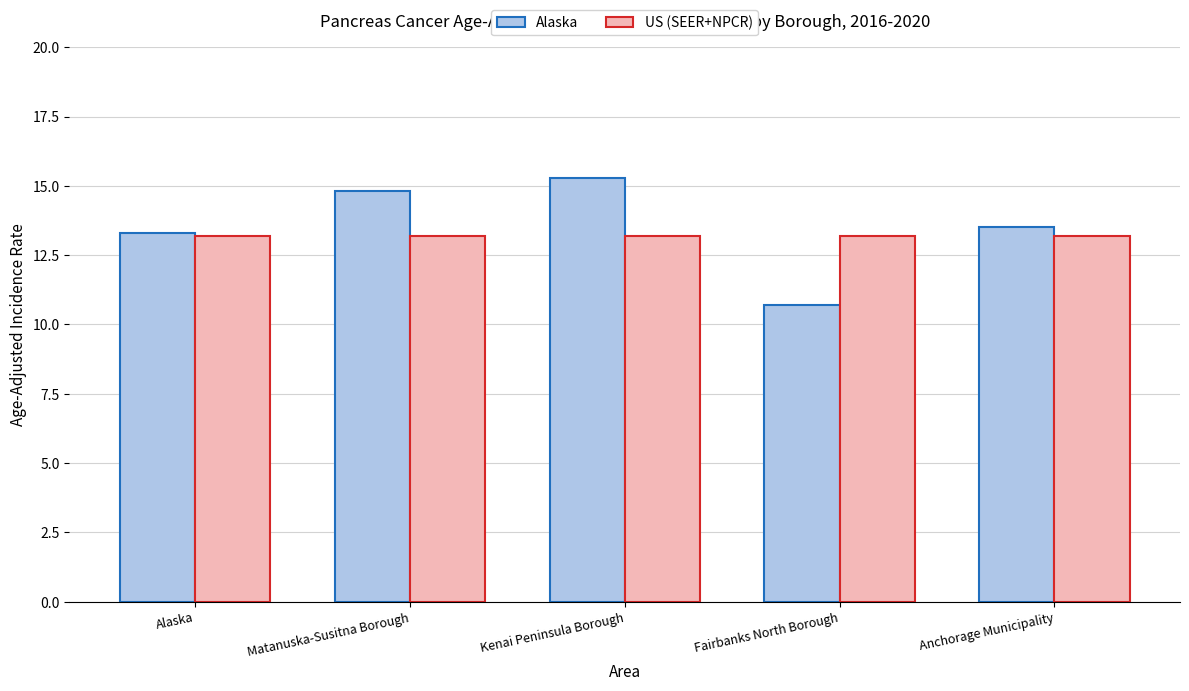

What position from the right is Fairbanks North Borough?

2